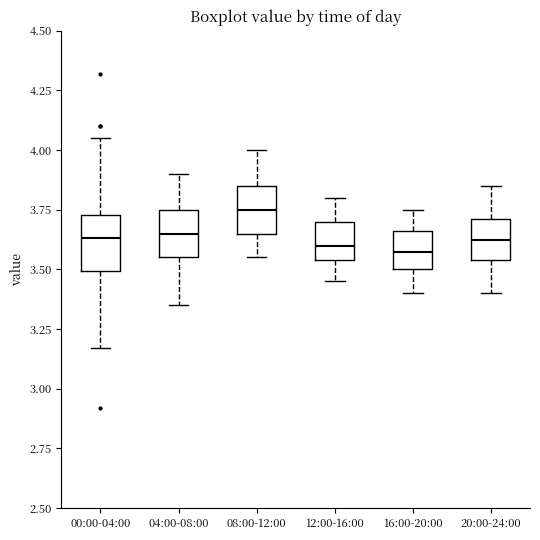

Which box's median line is the highest?

08:00-12:00